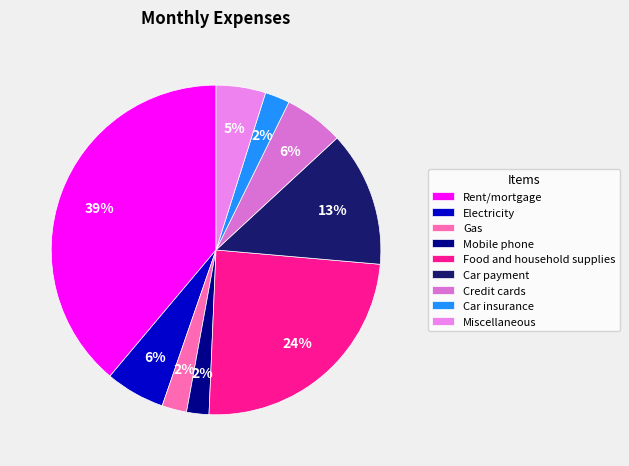

What percentage is the Electricity slice, to the nearest percent?

6%